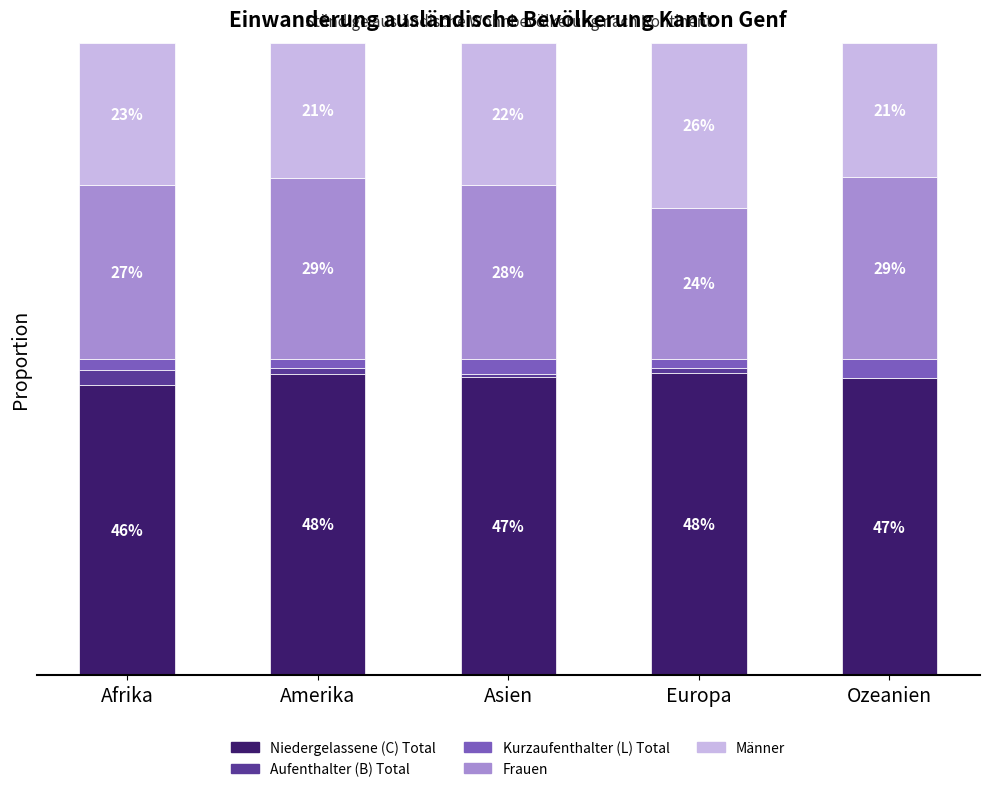

What are all the series names shown in the legend?

Niedergelassene (C) Total, Aufenthalter (B) Total, Kurzaufenthalter (L) Total, Frauen, Männer